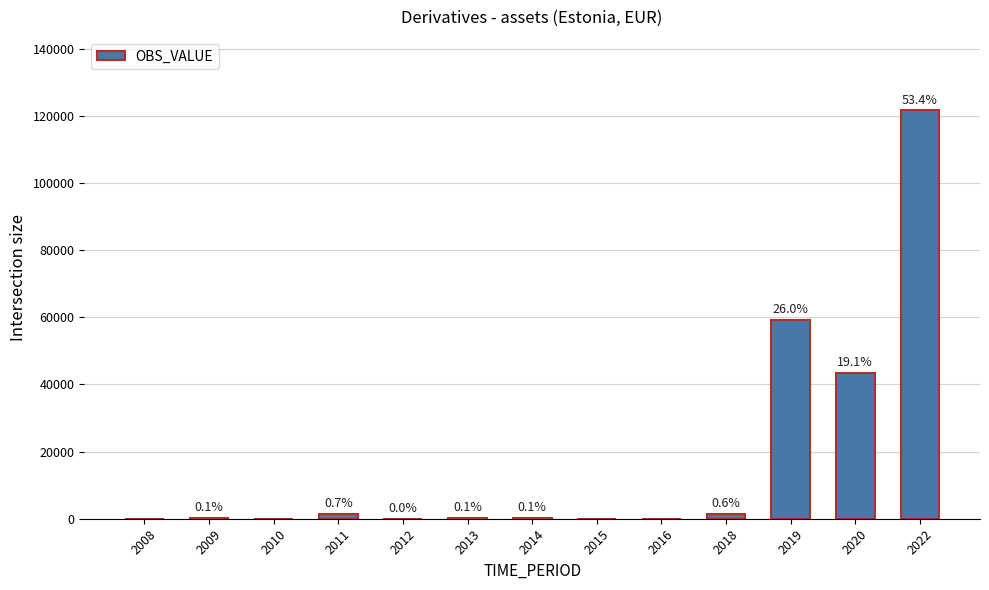

Rank the categories by value from lowest to highest.

2008, 2010, 2015, 2016, 2012, 2013, 2009, 2014, 2018, 2011, 2020, 2019, 2022